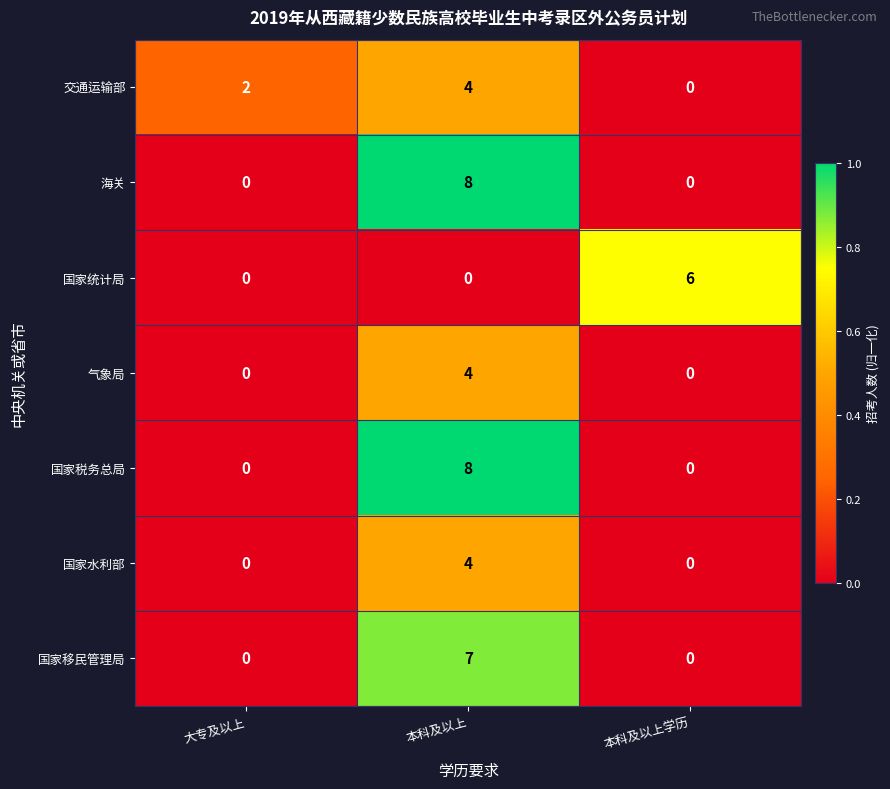

What is the difference between the maximum and minimum values in the 国家统计局 series?

6